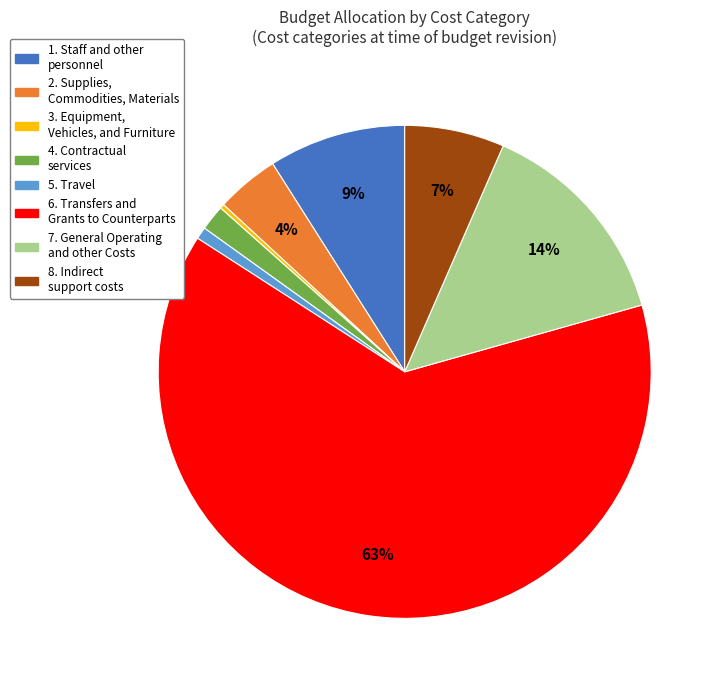

To the nearest percent, what is the combined percentage of 1. Staff and other personnel and 7. General Operating and other Costs?

23%